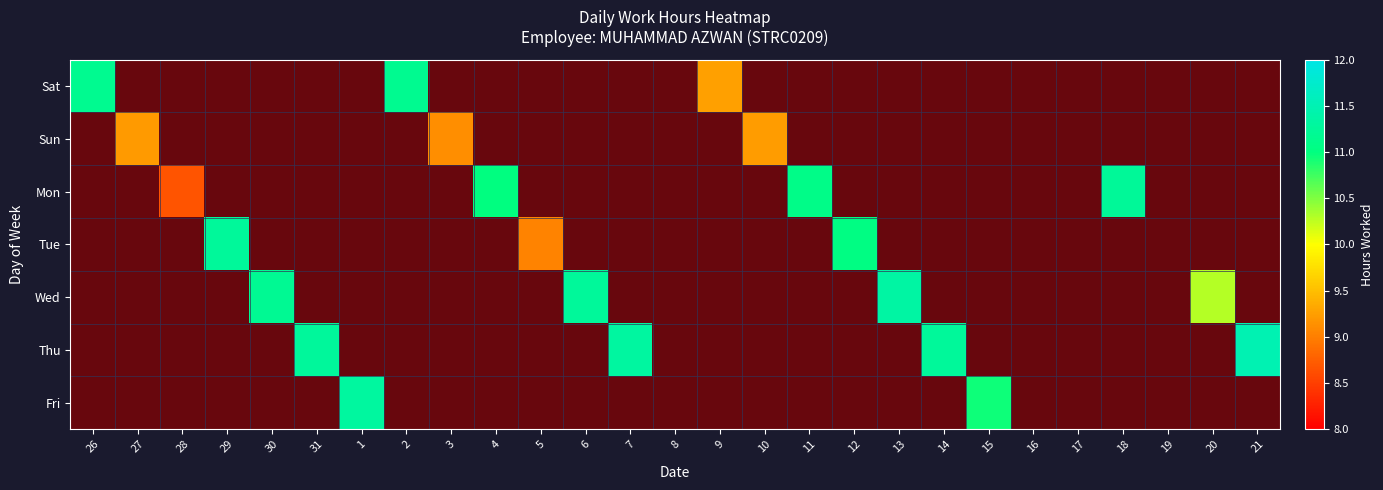

Which category has the lowest value in the Tue series?

26